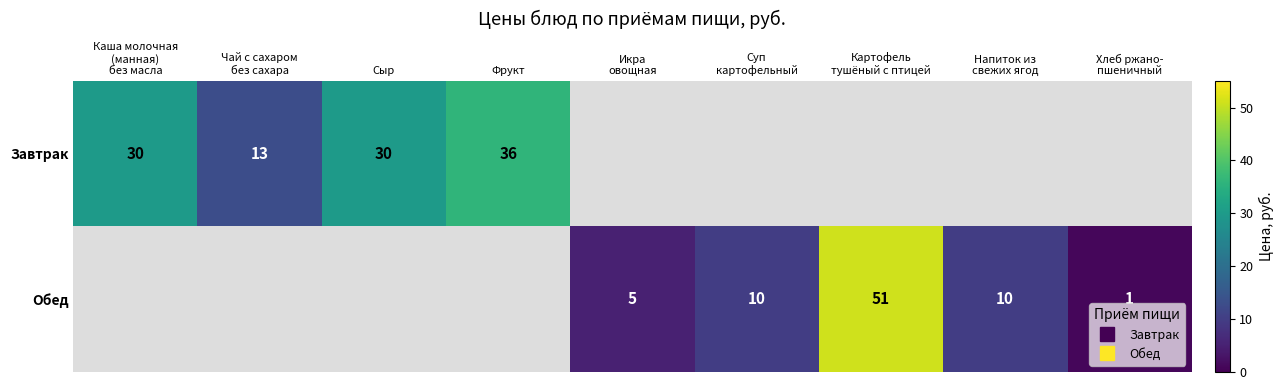

Where is Завтрак nearest to the value 24?

Каша молочная (манная) без масла